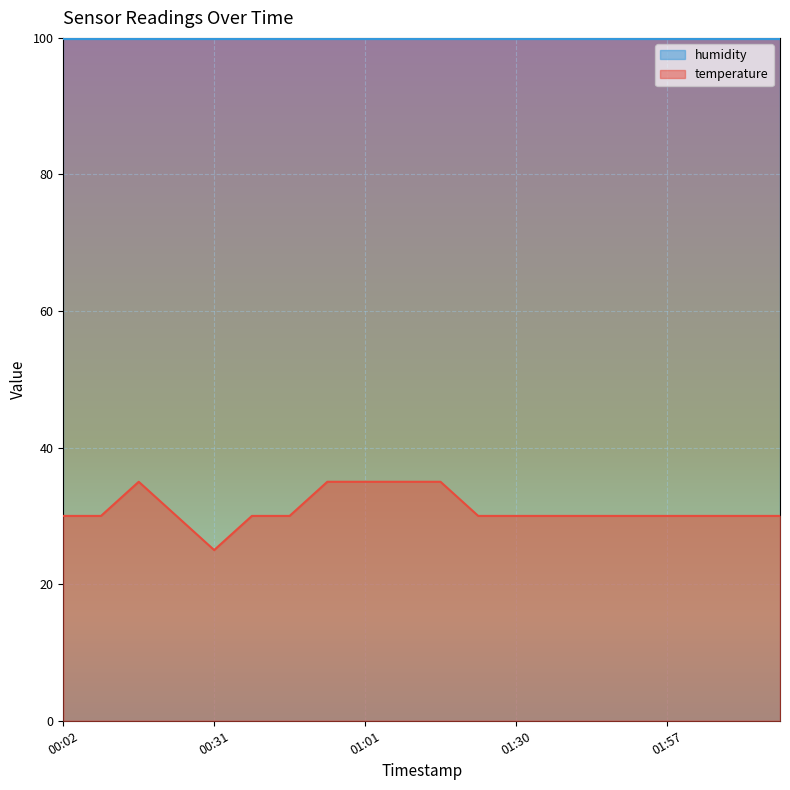

At which category does the data reach its first local peak?

00:16